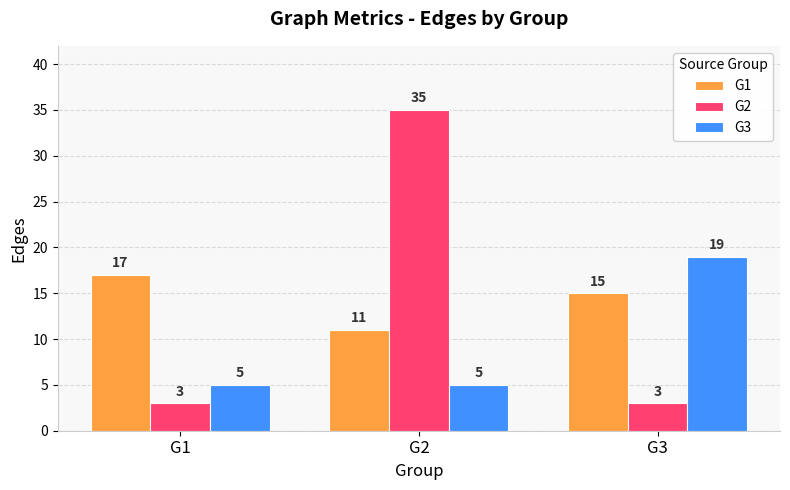

Are the bars grouped side by side (vs. stacked)?

Yes